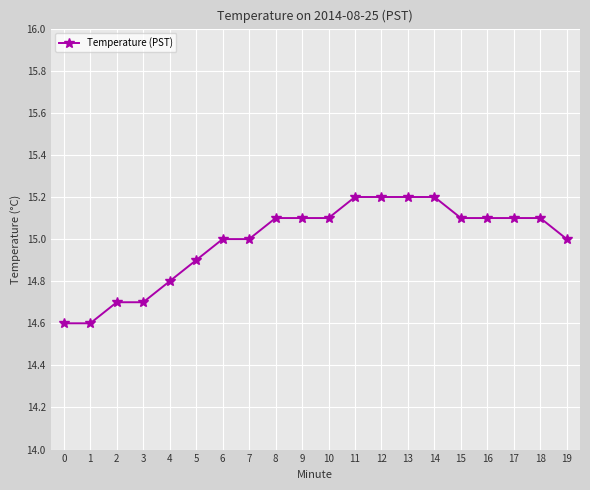

What is the value of the 4th point from the left?

14.7